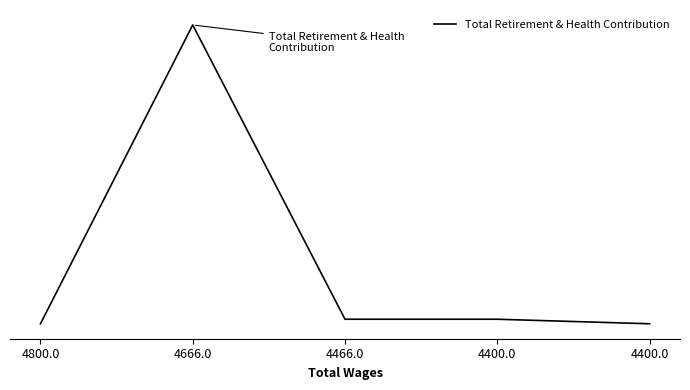

What is the label of the 3rd point from the left?

4466.0